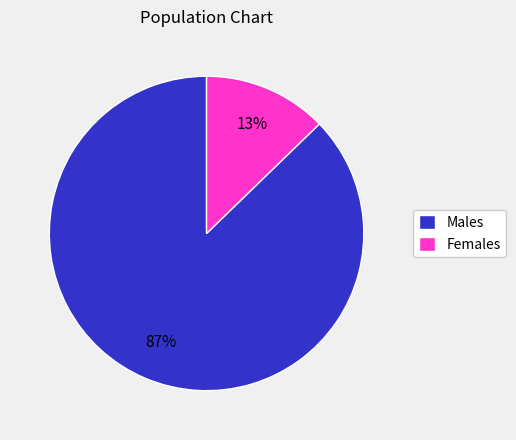

Combined, do Females and Males account for over 50%?

Yes